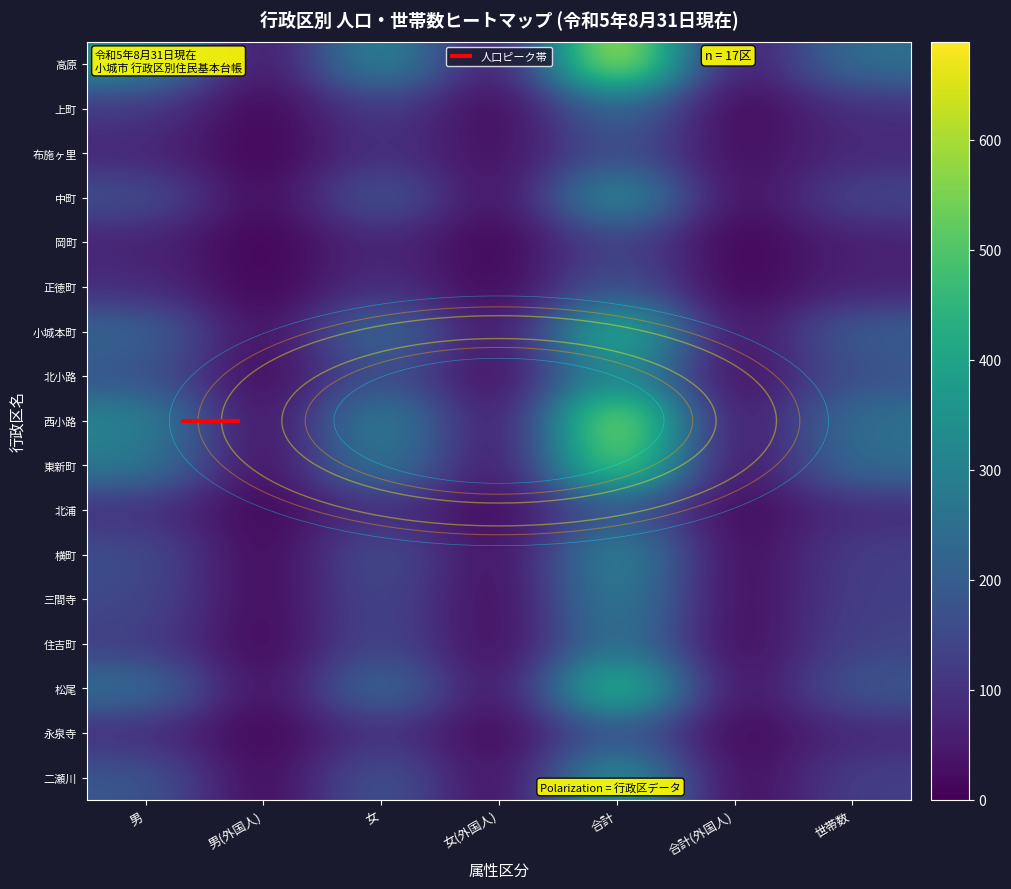

The value of 西小路 at 男(外国人) is 1. True or false?

True